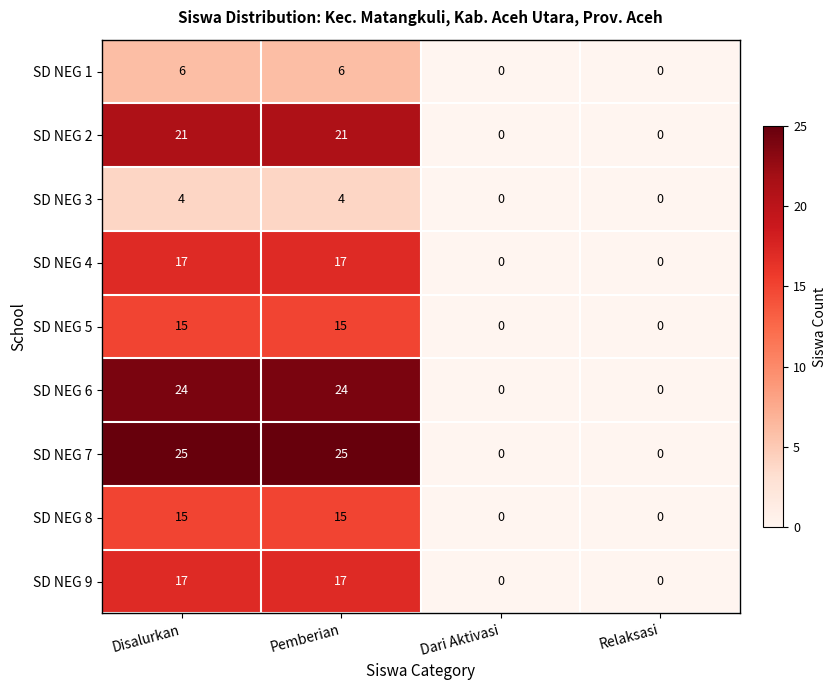

What is the greatest value displayed?

25